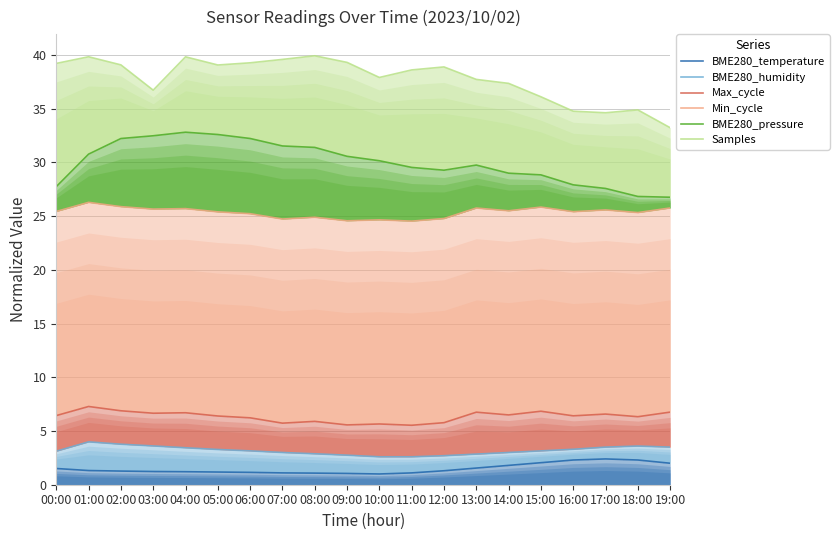

True or false: Min_cycle and Samples cross at least once.

False